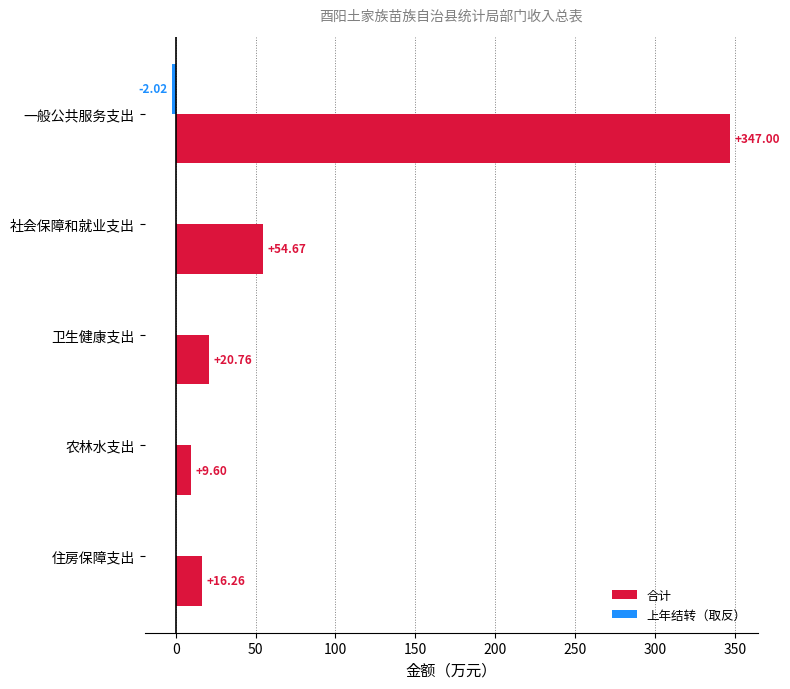

At which category is the sum across all series the highest?

一般公共服务支出